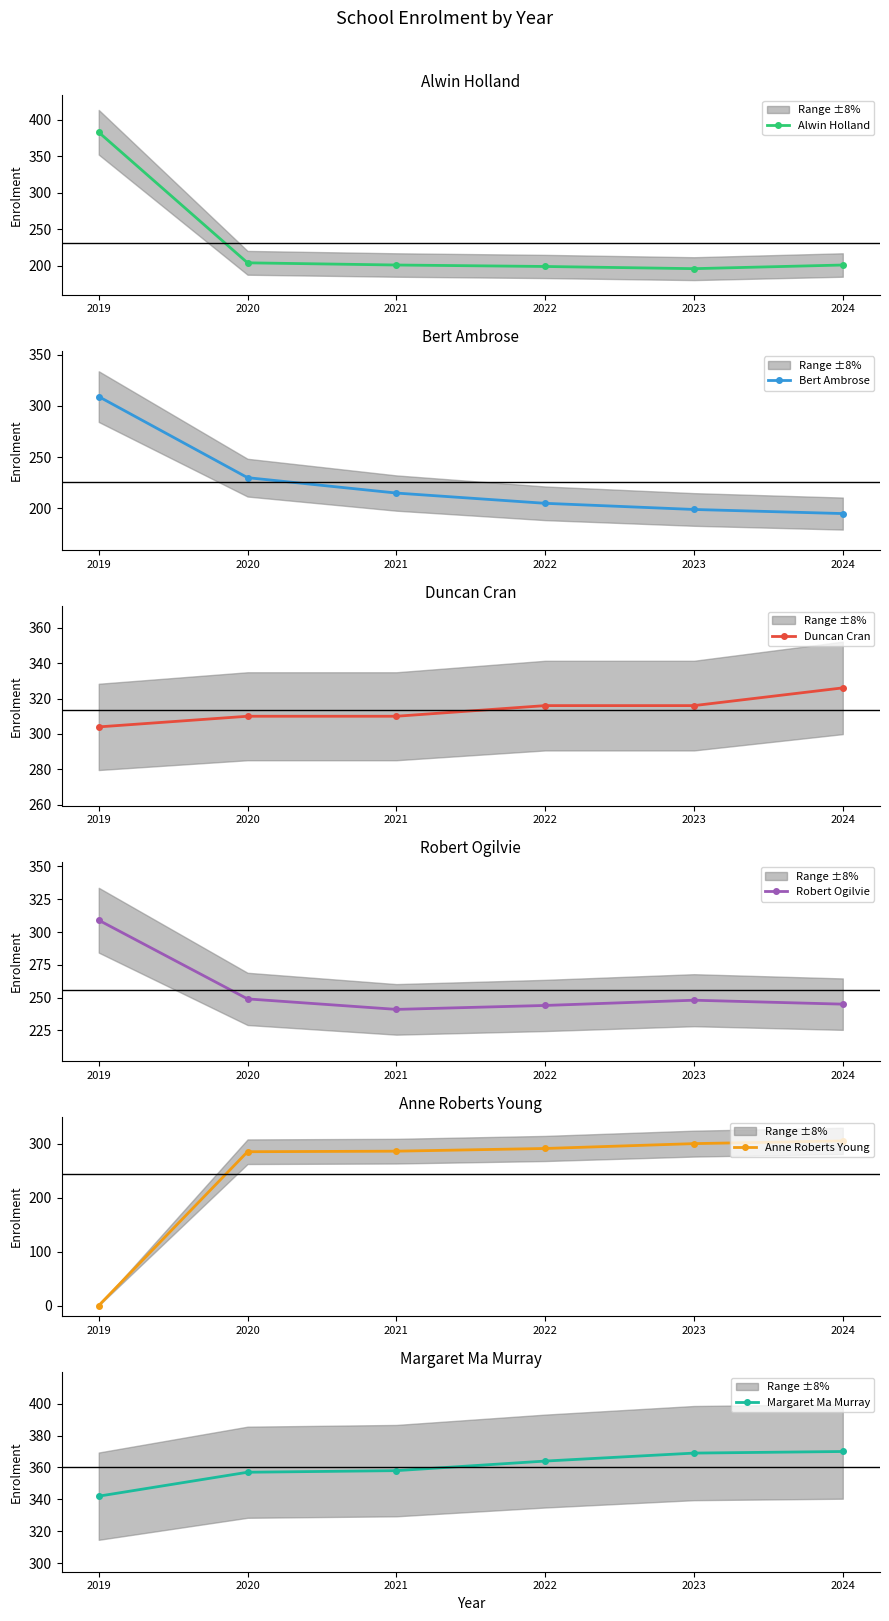

What is the sum of all Alwin Holland values?

1384